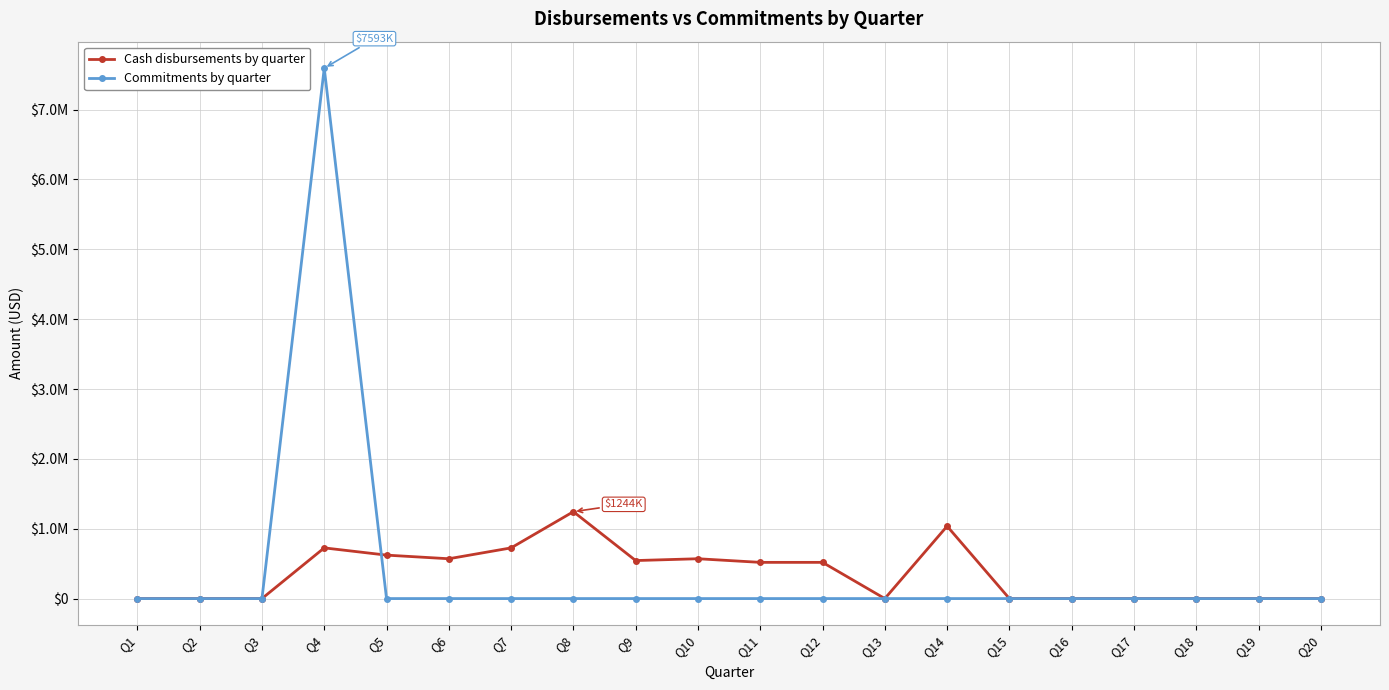

Reading right to left, what are all the values shown in this chart?

Cash disbursements by quarter: Q20=0.0	Q19=0.0	Q18=0.0	Q17=0.0	Q16=0.0	Q15=0.0	Q14=1036589.2	Q13=0.0	Q12=518294.6	Q11=518294.6	Q10=570124.1	Q9=544209.3	Q8=1243907.1	Q7=725612.5	Q6=570124.1	Q5=621953.5	Q4=725612.5	Q3=0.0	Q2=0.0	Q1=0.0
Commitments by quarter: Q20=0.0	Q19=0.0	Q18=0.0	Q17=0.0	Q16=0.0	Q15=0.0	Q14=0.0	Q13=0.0	Q12=0.0	Q11=0.0	Q10=0.0	Q9=0.0	Q8=0.0	Q7=0.0	Q6=0.0	Q5=0.0	Q4=7593016.1	Q3=0.0	Q2=0.0	Q1=0.0